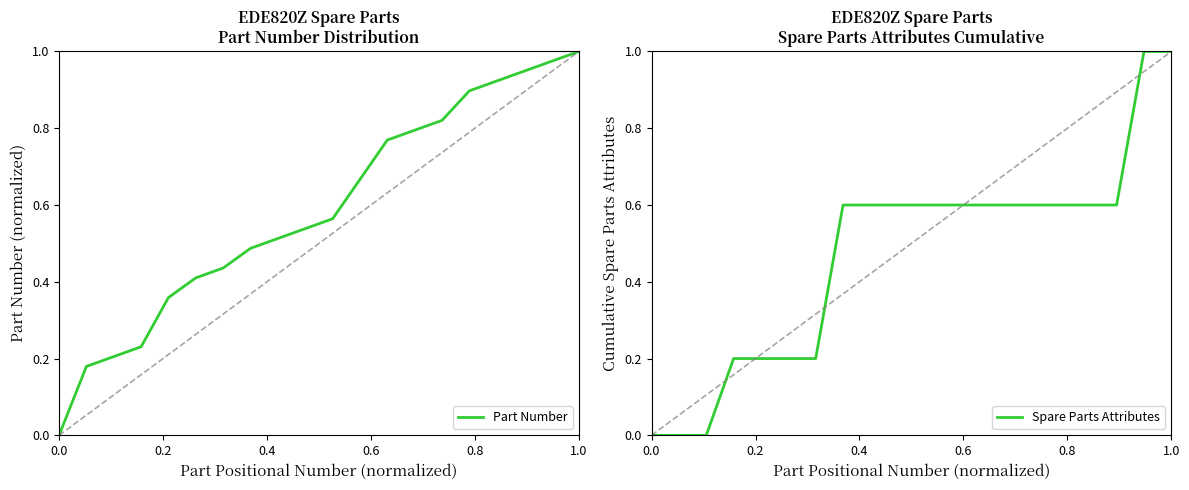

Rank the series by their maximum value, from highest to lowest.

Part Number, Spare Parts Attributes